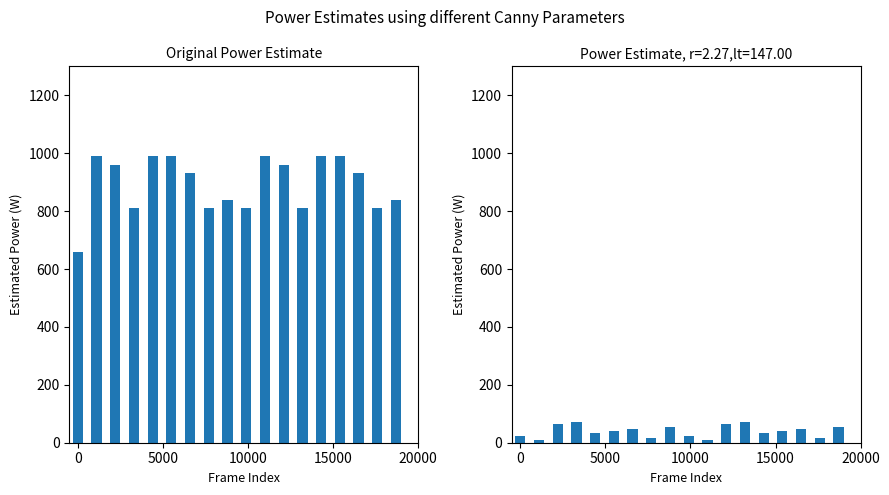

How many series are shown in this chart?

2